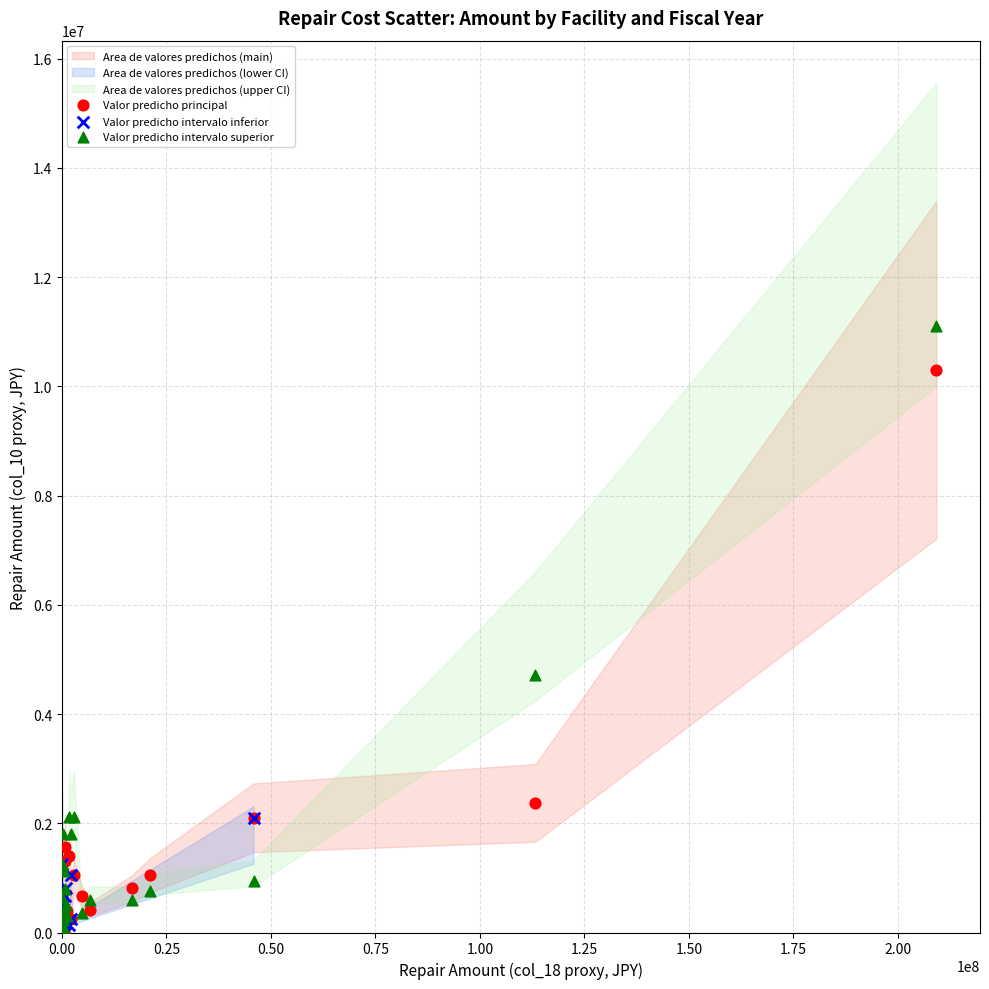

Which series has the widest spread of Y values?

Valor predicho intervalo superior